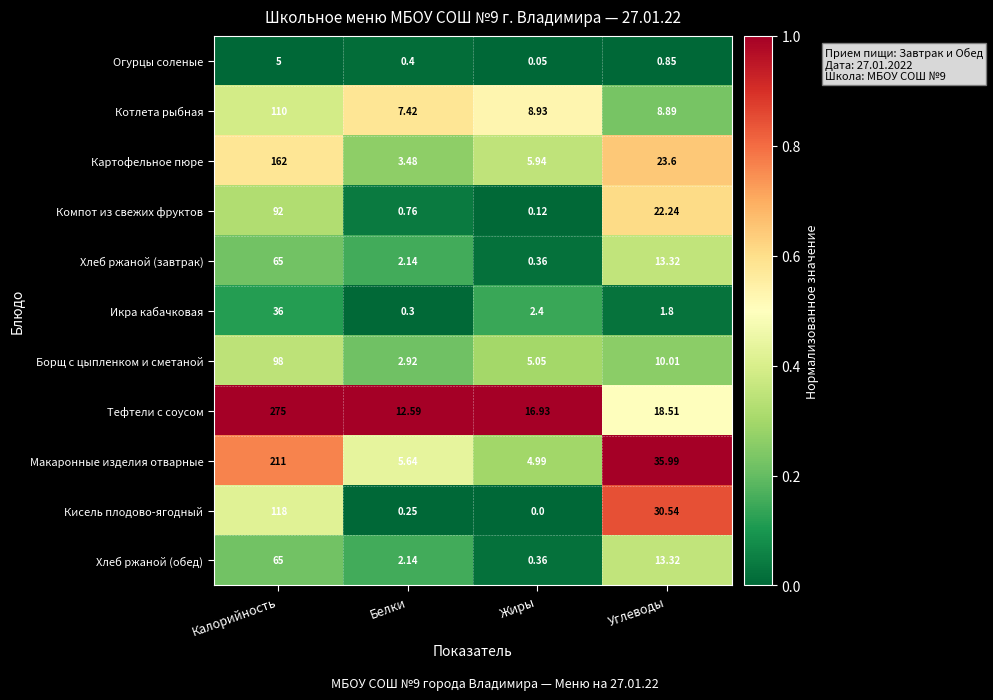

List the labels in order of Тефтели с соусом value, largest first.

Калорийность, Углеводы, Жиры, Белки